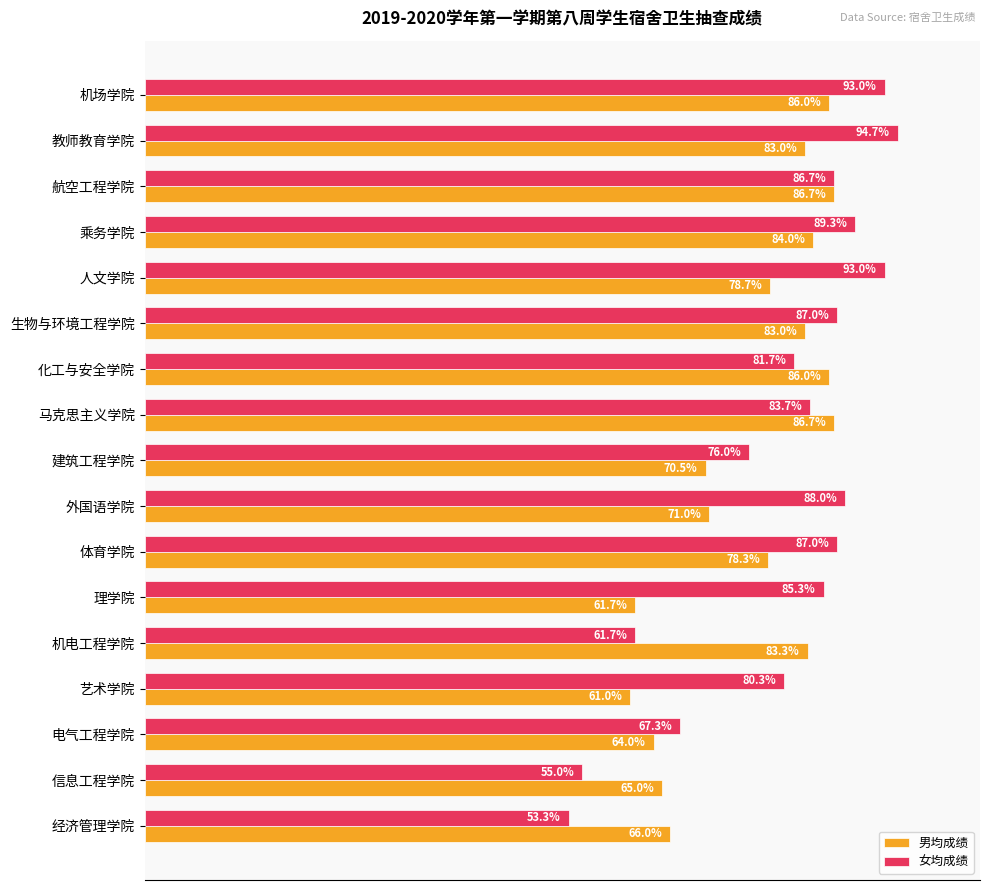

Which series has the widest spread of values?

女均成绩